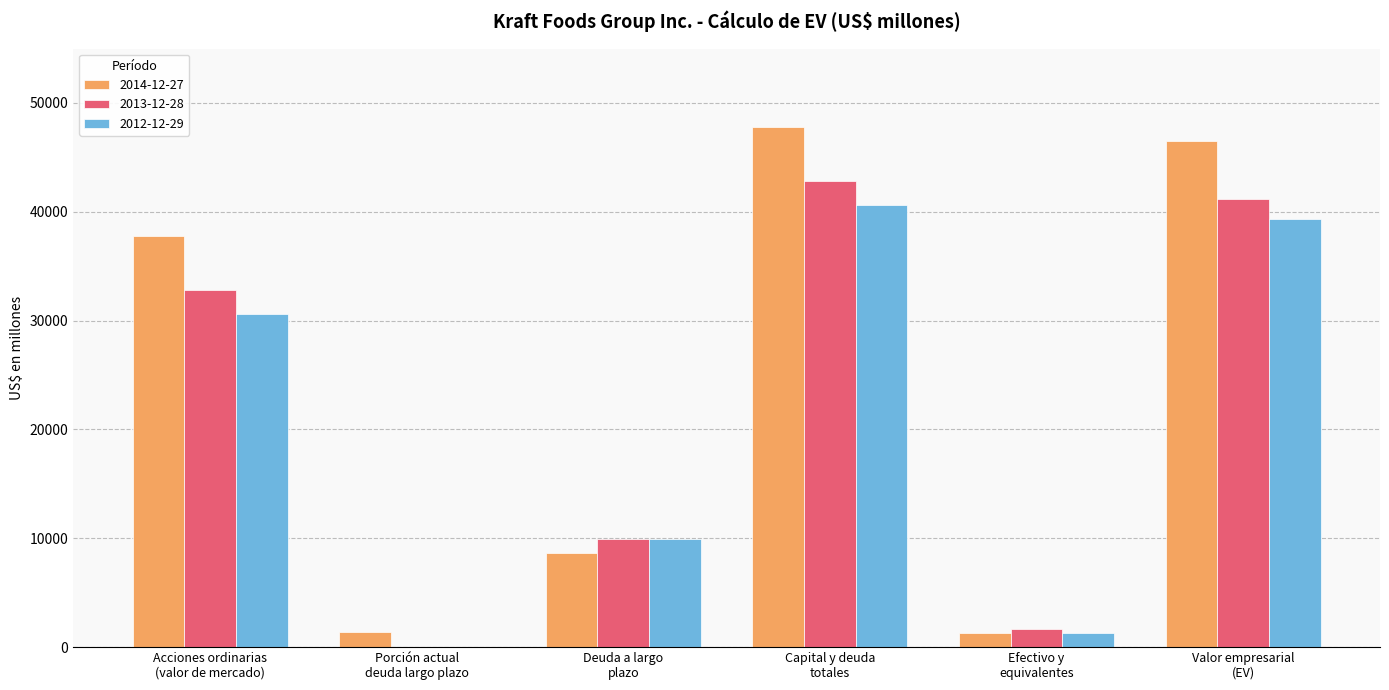

Where is 2014-12-27 nearest to the value 24528?

Acciones ordinarias
(valor de mercado)